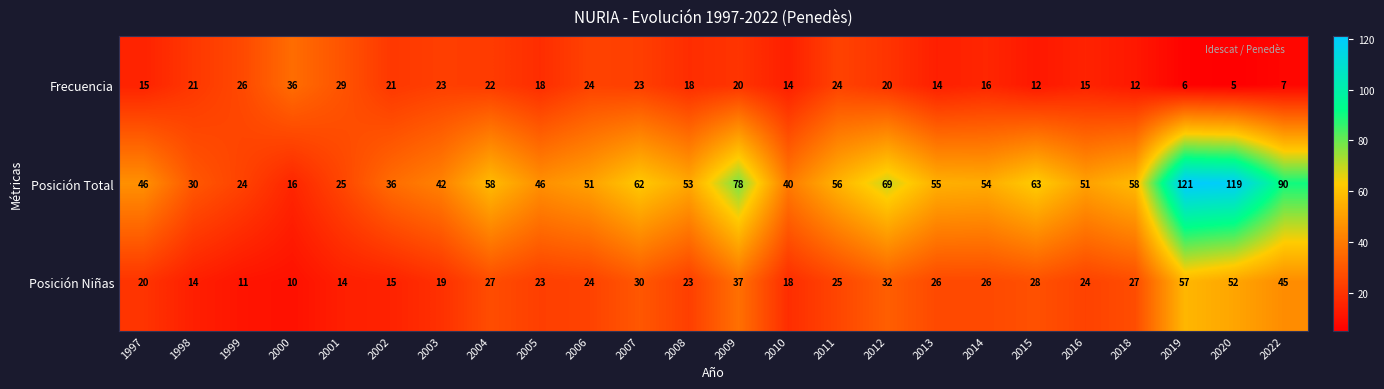

Which label corresponds to the smallest value in the chart?

2020